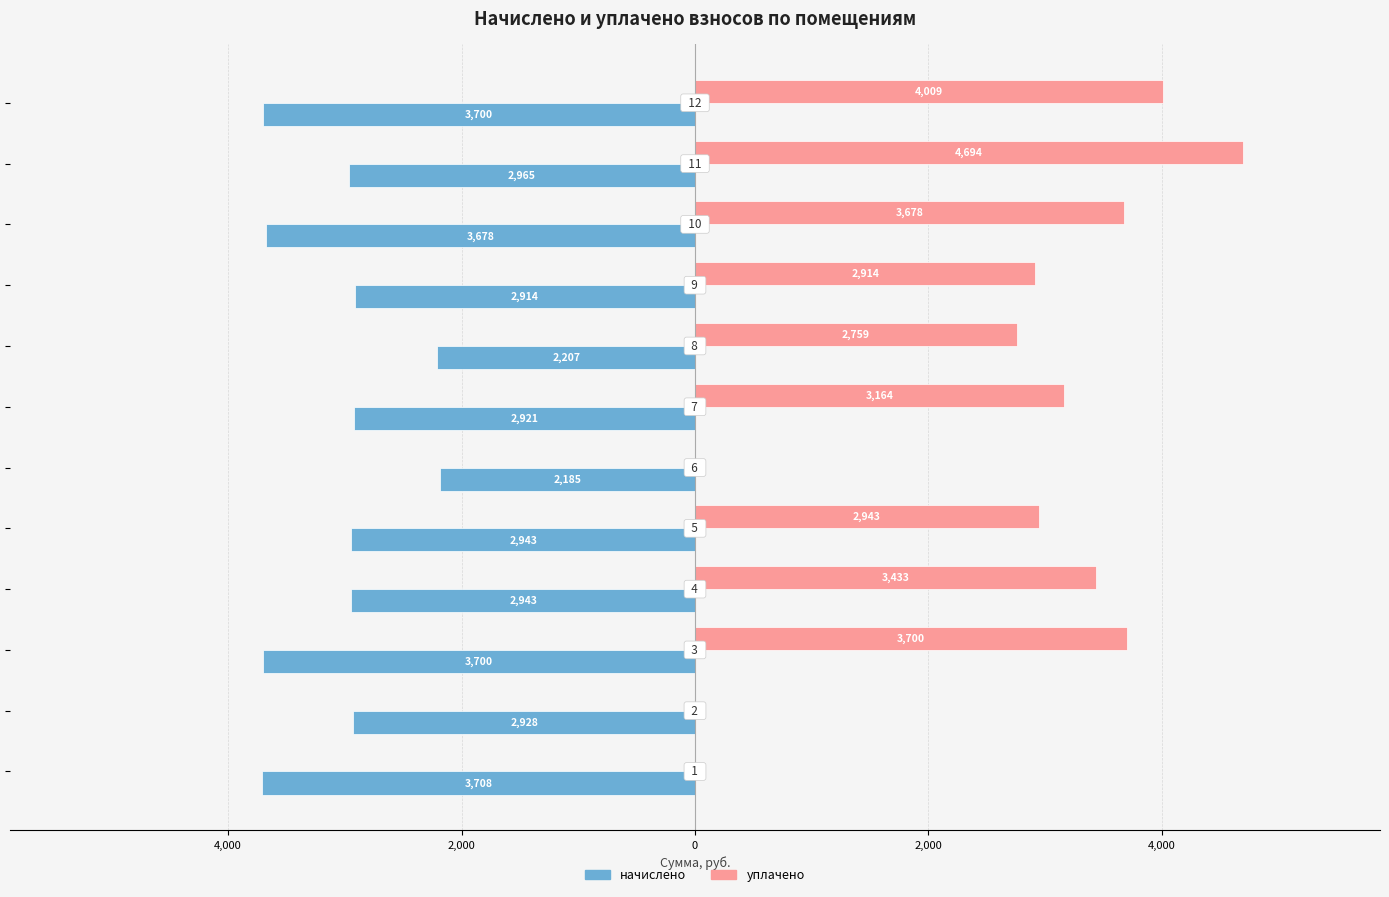

What is the difference between the second highest and minimum values in the уплачено series?

4008.7